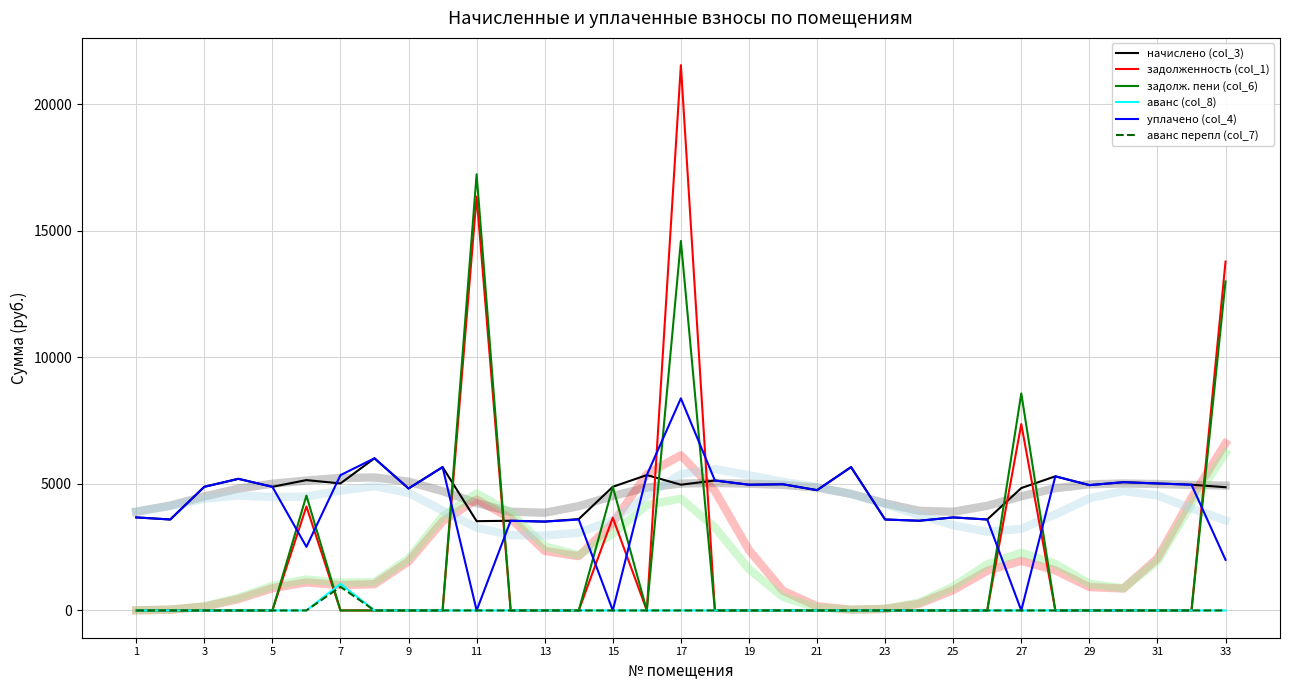

Is the value of начислено (col_3) at 19 greater than the value of аванс (col_8) at 32?

Yes